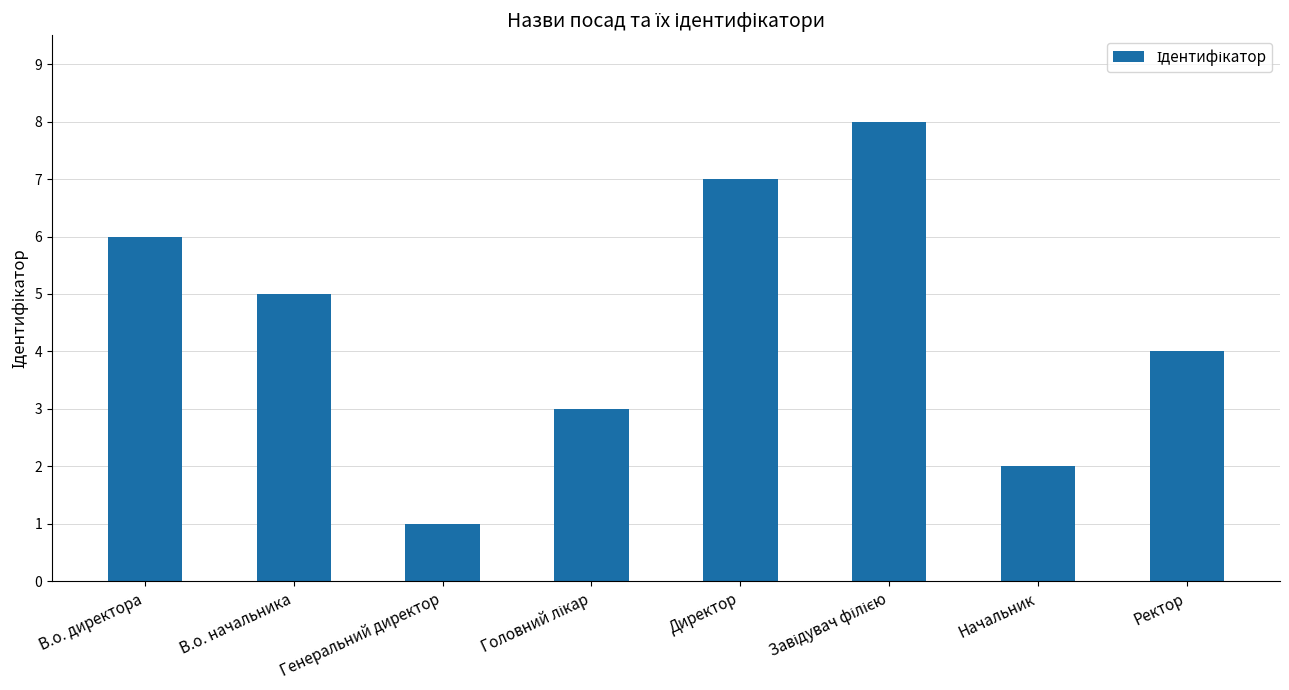

What is the smallest value displayed?

1